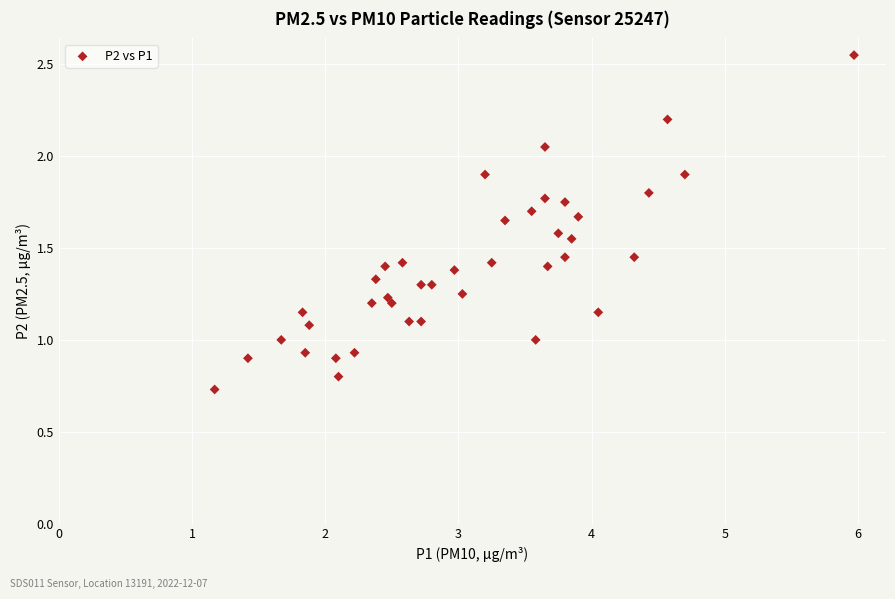

What is the range of X values (max minus min)?

4.8